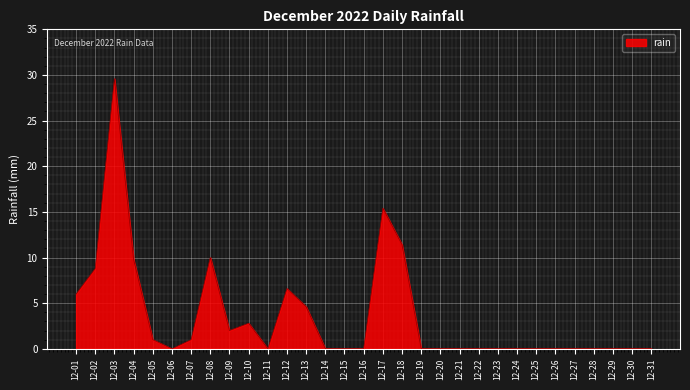

What is the change in value from 12-17 to 12-26?

-15.4